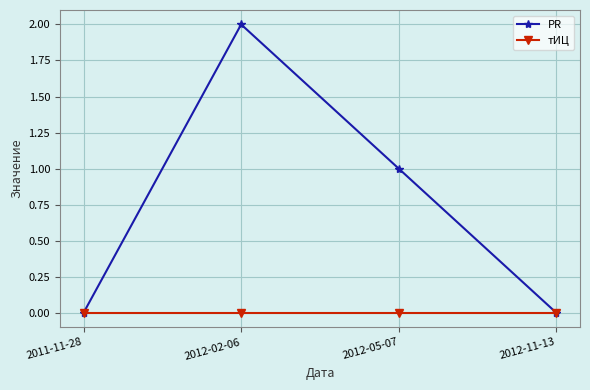

Reading left to right, transcribe all the data shown in this chart.

PR: 0	2	1	0
тИЦ: 0	0	0	0